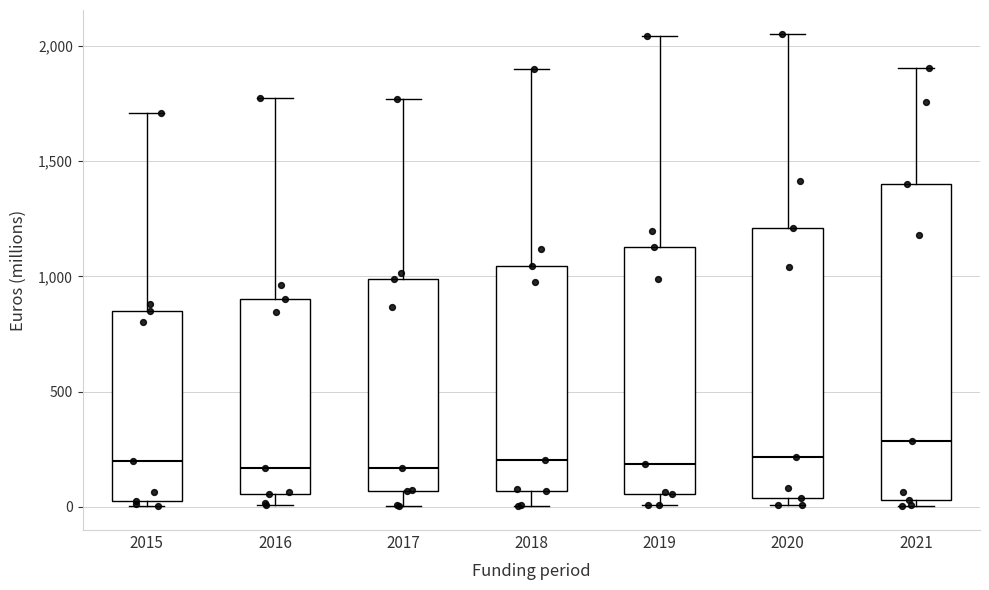

Where is the lower edge of the box at x = 2015 on the y-axis? The values are not printed on the chart, so give them approximately, as read against the axis.

50